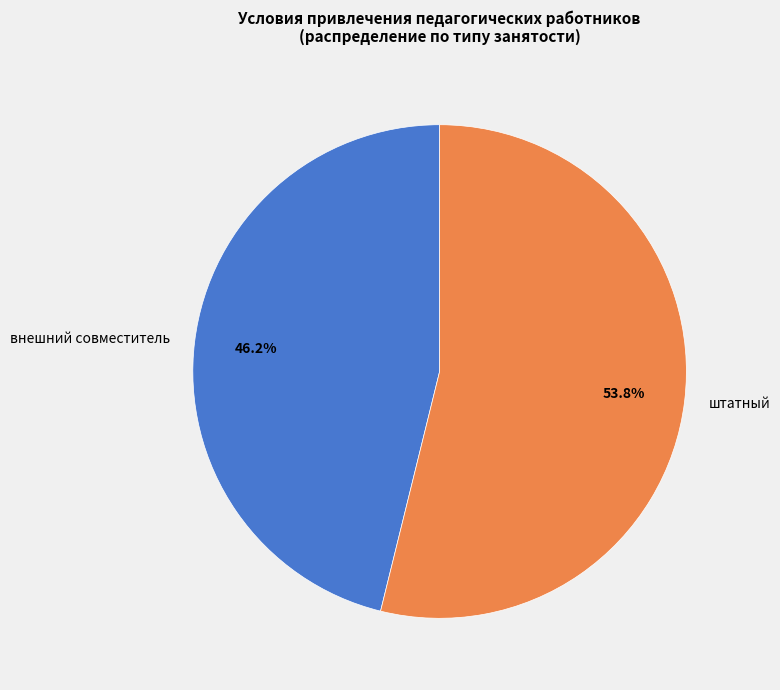

To the nearest percent, what is the average slice percentage?

50%